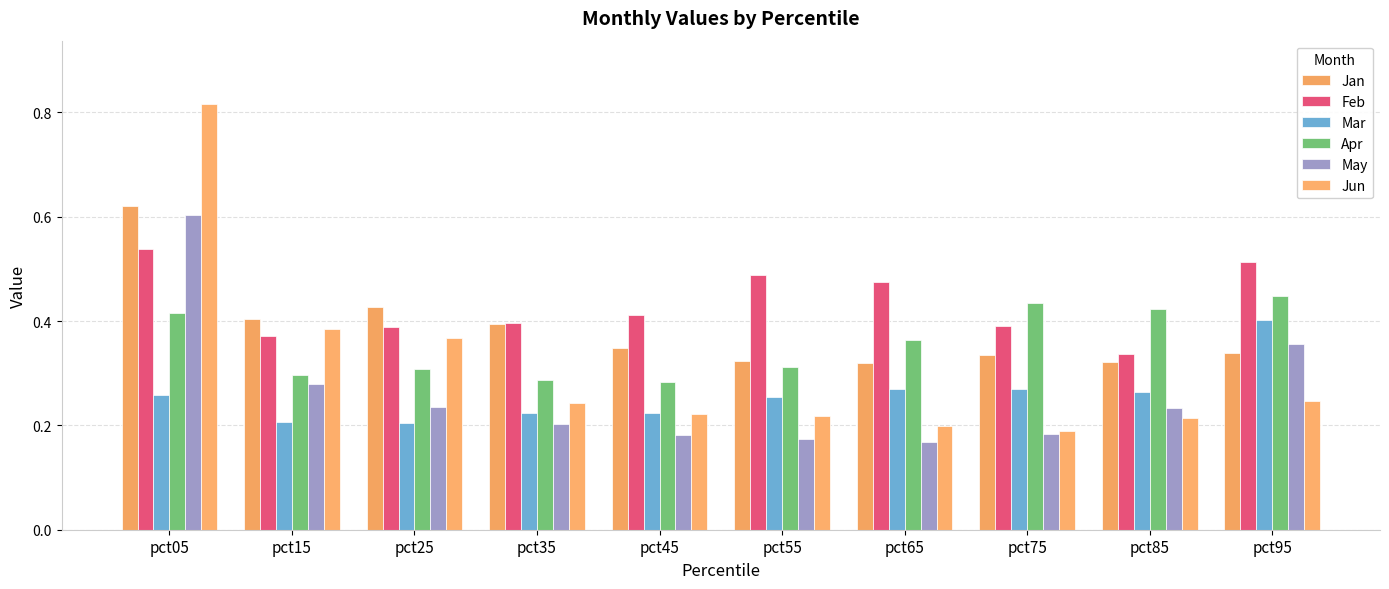

List the series in order of their peak value, highest first.

Jun, Jan, May, Feb, Apr, Mar